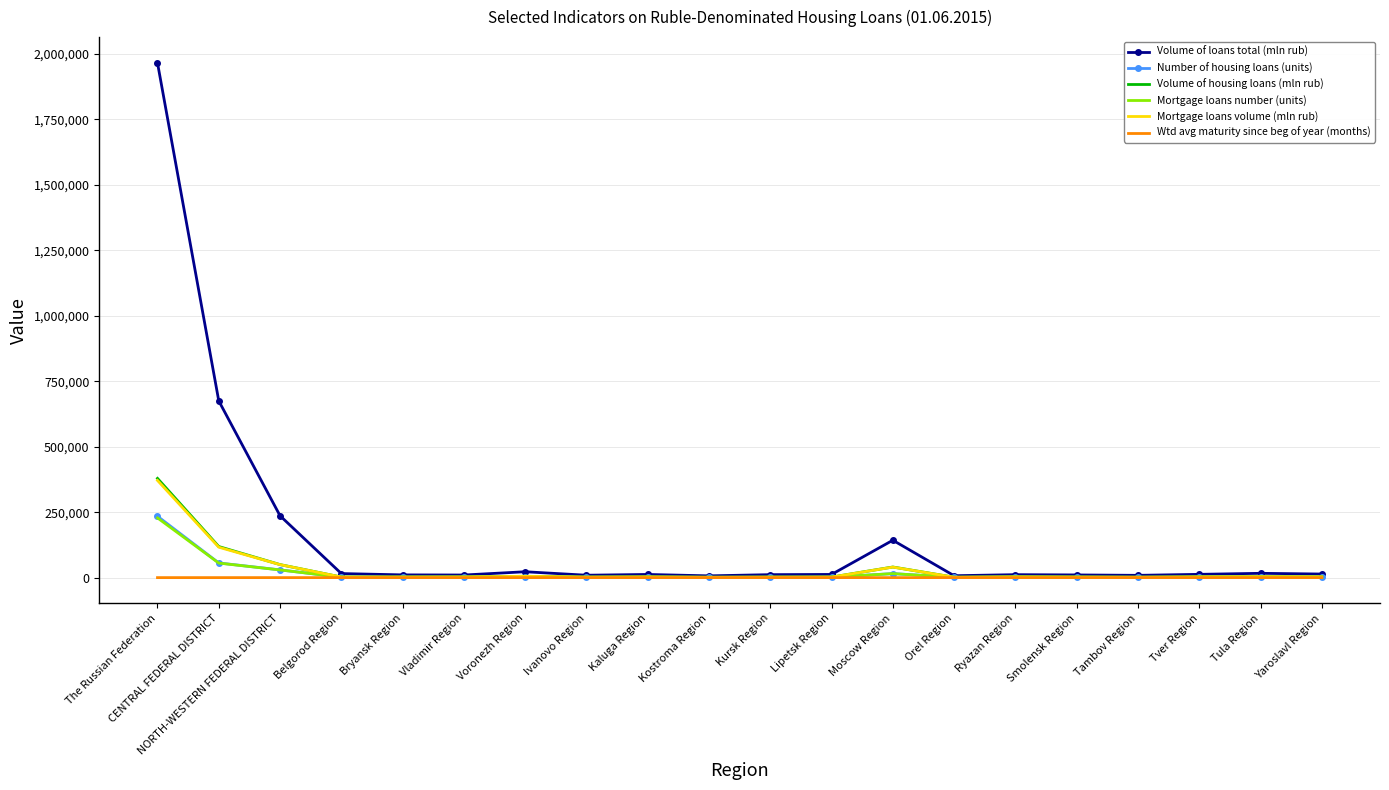

True or false: Mortgage loans volume (mln rub) has more than 0 interior local peaks.

True